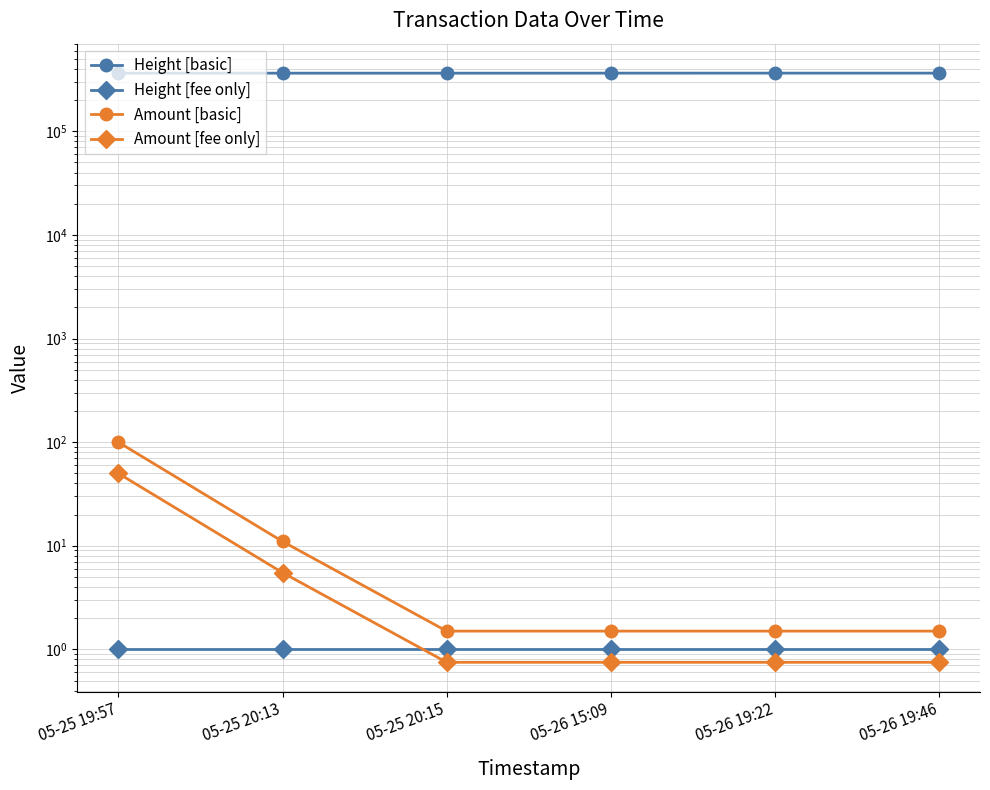

Reading right to left, list all the values displayed in this chart.

Height [basic]: 364272.0	364267.0	364197.0	363922.0	363921.0	363915.0
Height [fee only]: 1.0	1.0	1.0	1.0	1.0	1.0
Amount [basic]: 1.5	1.5	1.5	1.5	11.0	99.8
Amount [fee only]: 0.8	0.8	0.8	0.8	5.5	49.9